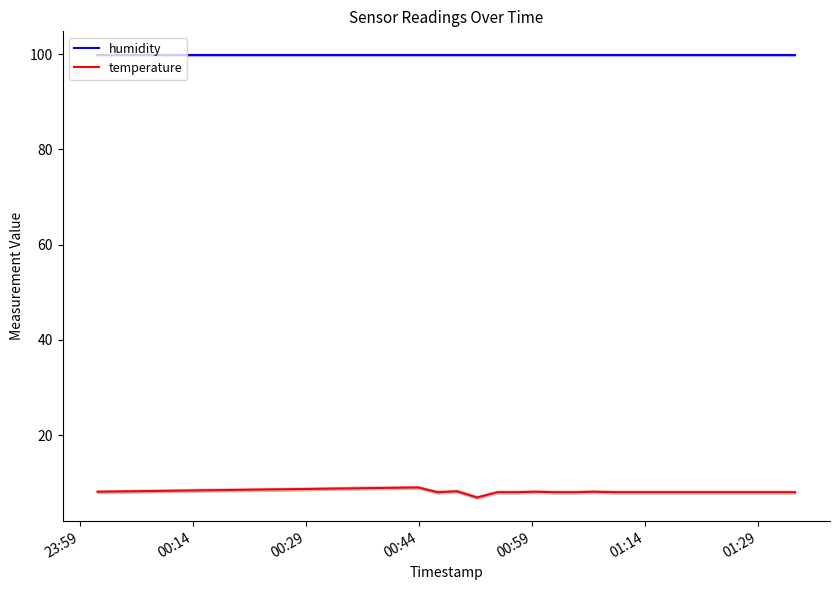

True or false: humidity and temperature intersect in this chart.

False